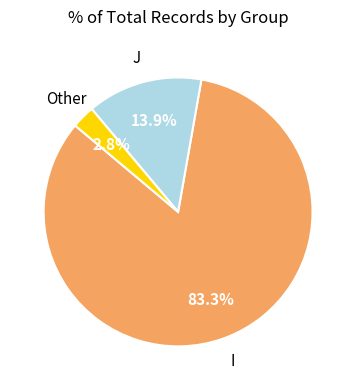

Is there any slice that represents more than half of the pie?

Yes